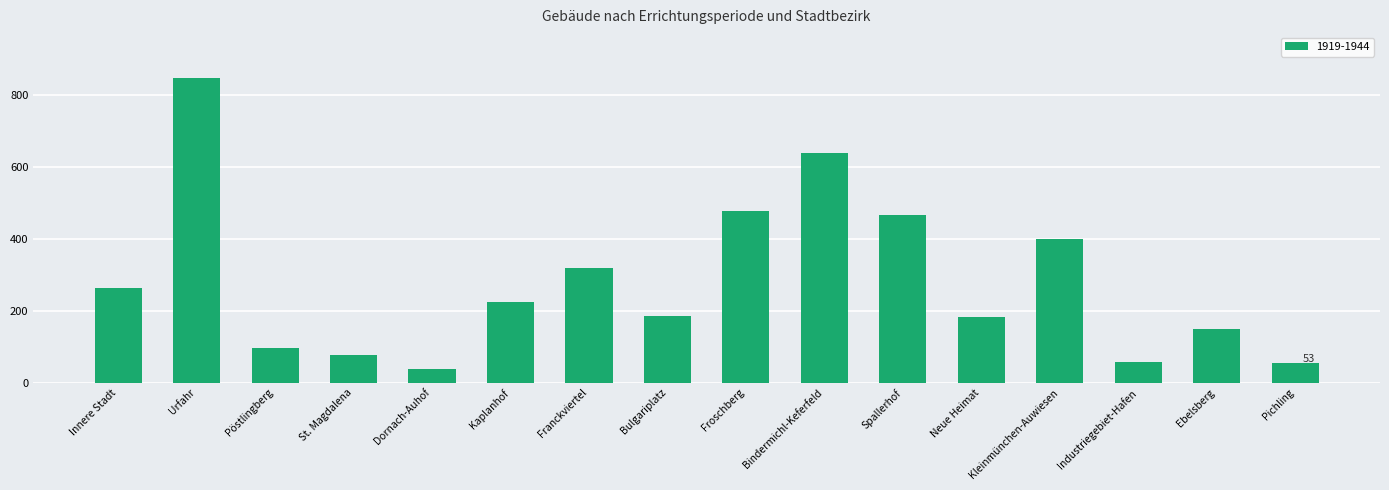

At which label is the value closest to 444?

Spallerhof